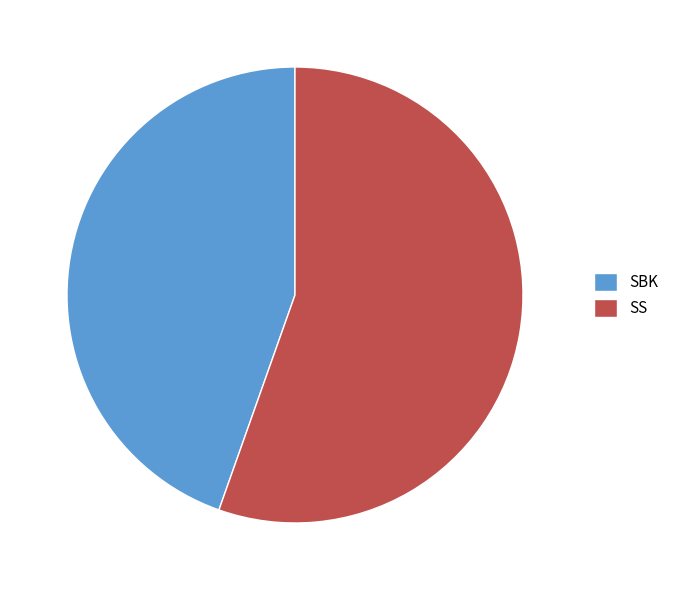

What is the smallest slice in the pie chart?

SBK